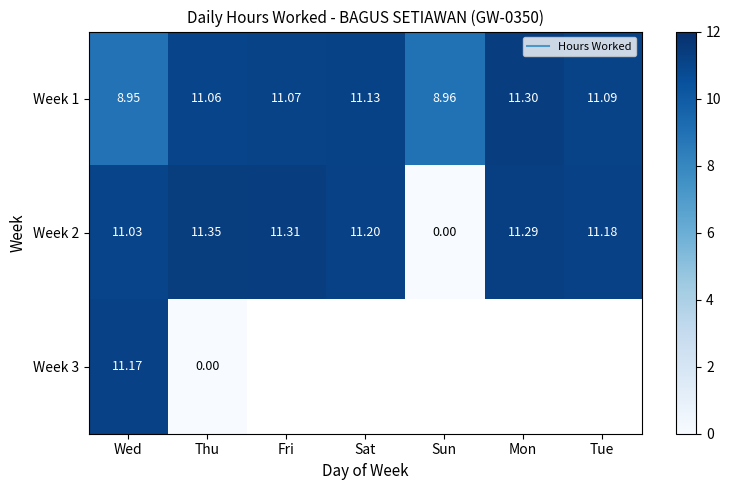

What is the greatest value displayed?

11.3